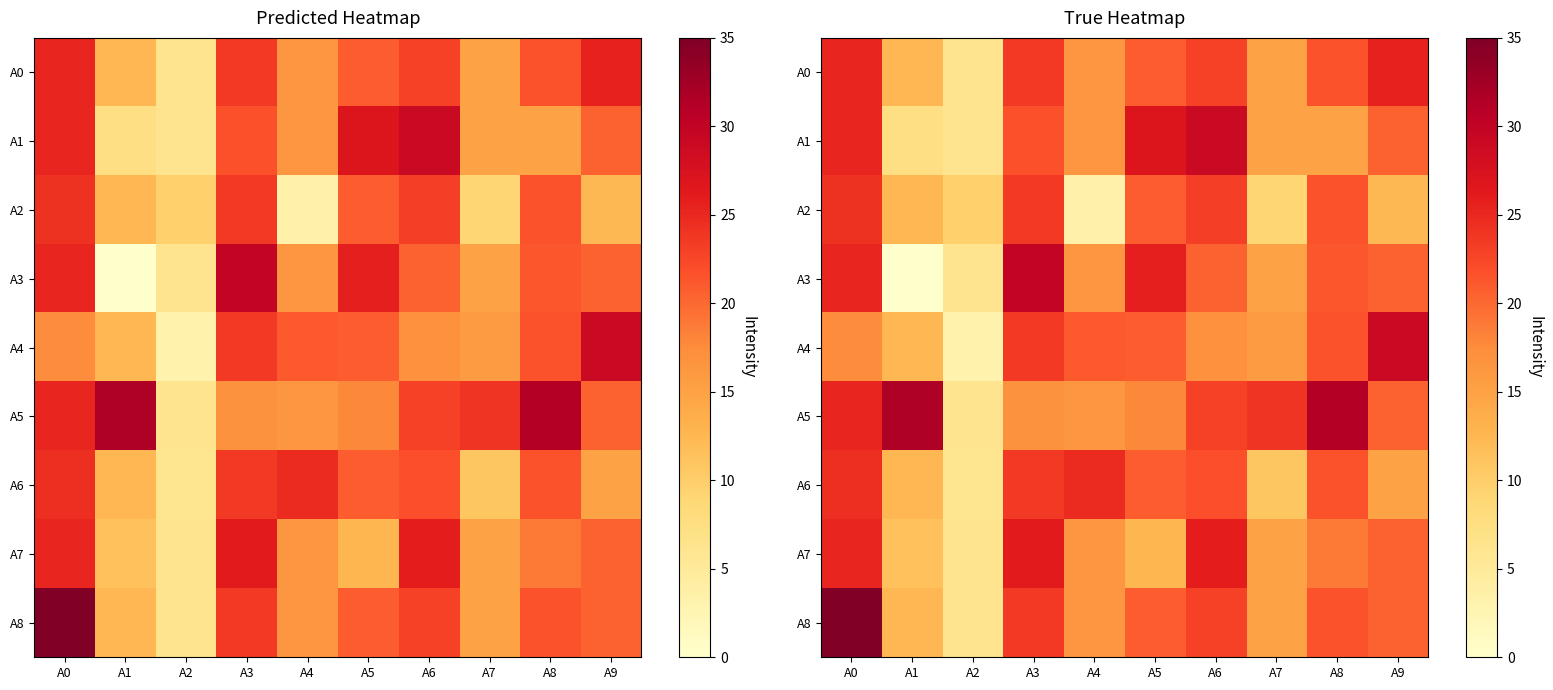

What is the difference between the maximum and second lowest values in the A3 series?

23.5